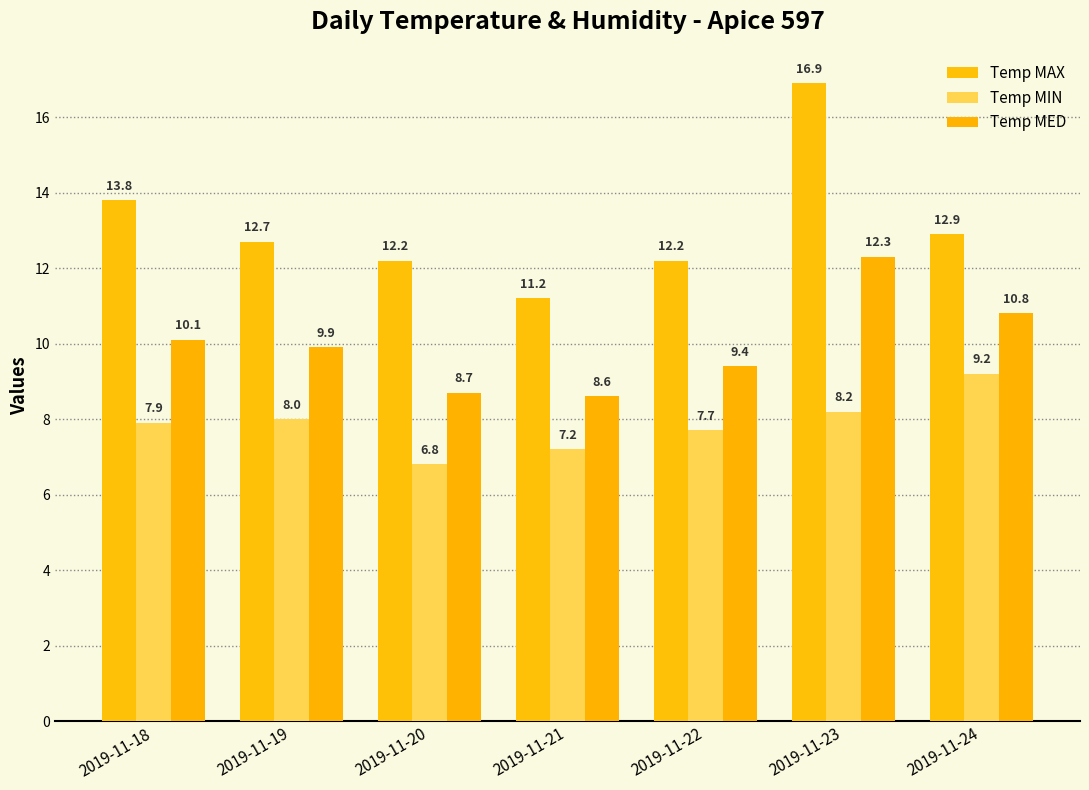

What are all the series names shown in the legend?

Temp MAX, Temp MIN, Temp MED